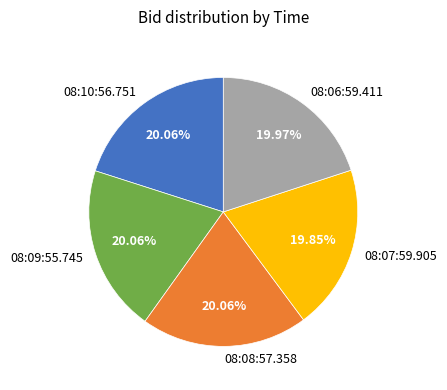

Approximately how many times larger is the value at 08:07:59.905 compared to 08:09:55.745?

1.0